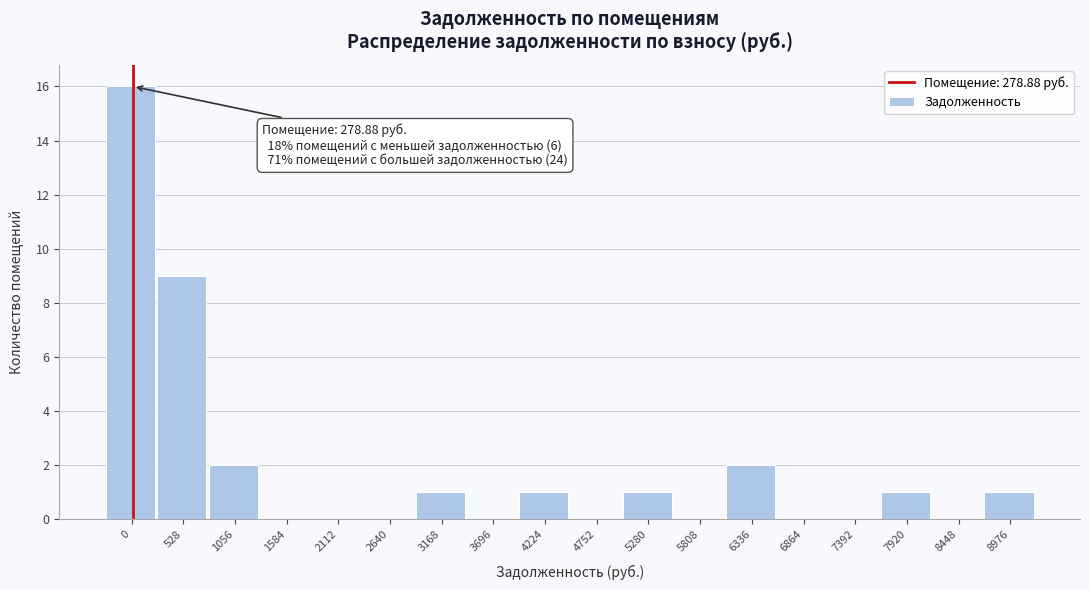

Reading left to right, extract all data points from this chart.

0=16	528=9	1056=2	1584=0	2112=0	2640=0	3168=1	3696=0	4224=1	4752=0	5280=1	5808=0	6336=2	6864=0	7392=0	7920=1	8448=0	8976=1